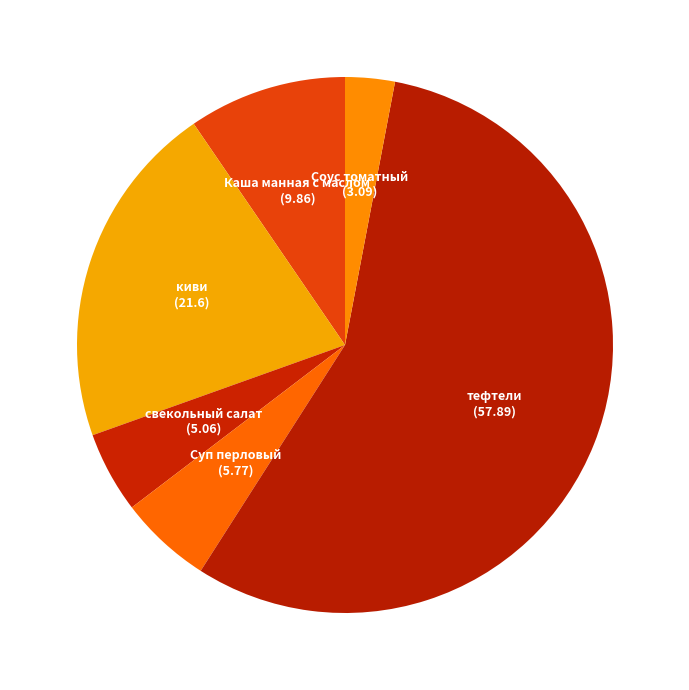

What is the majority slice?

тефтели